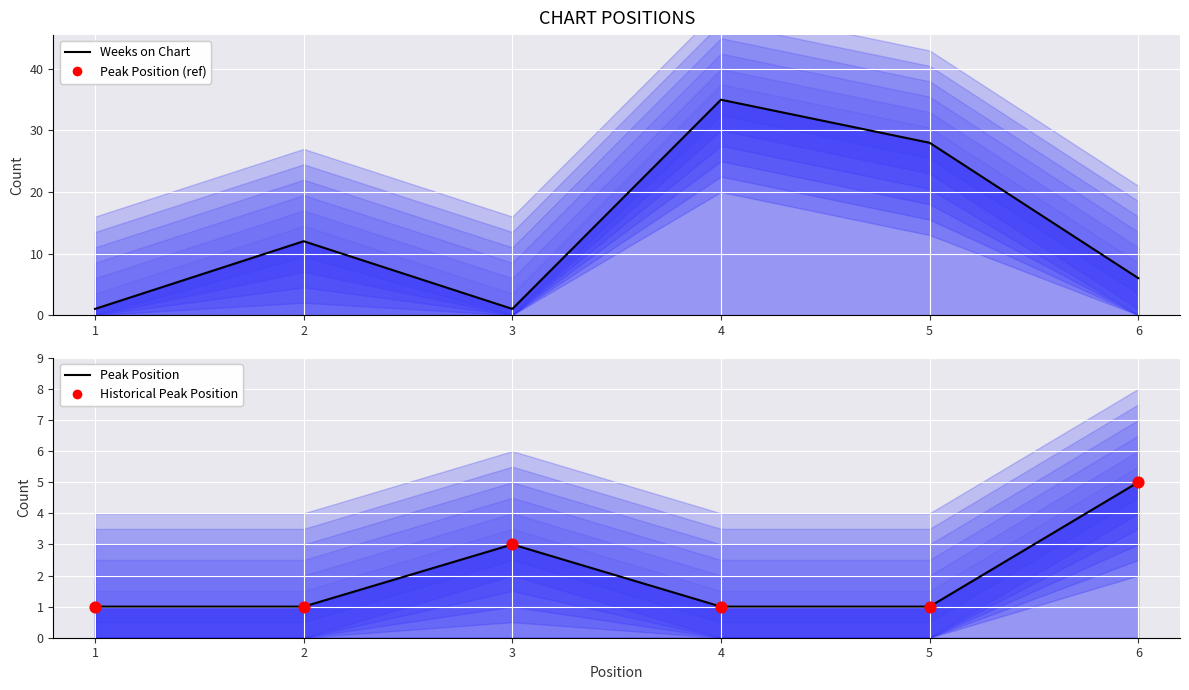

Which series contains the lowest Y value?

Weeks on Chart (line)